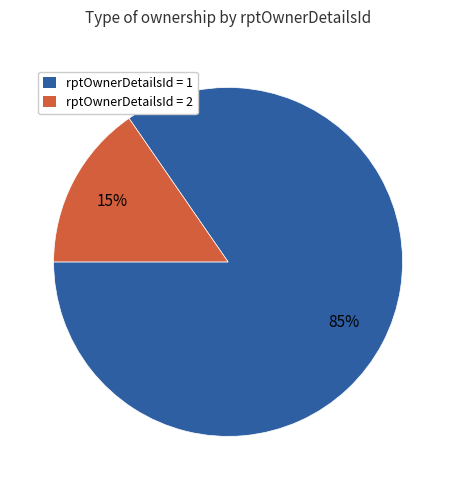

Count the number of slices in the pie.

2